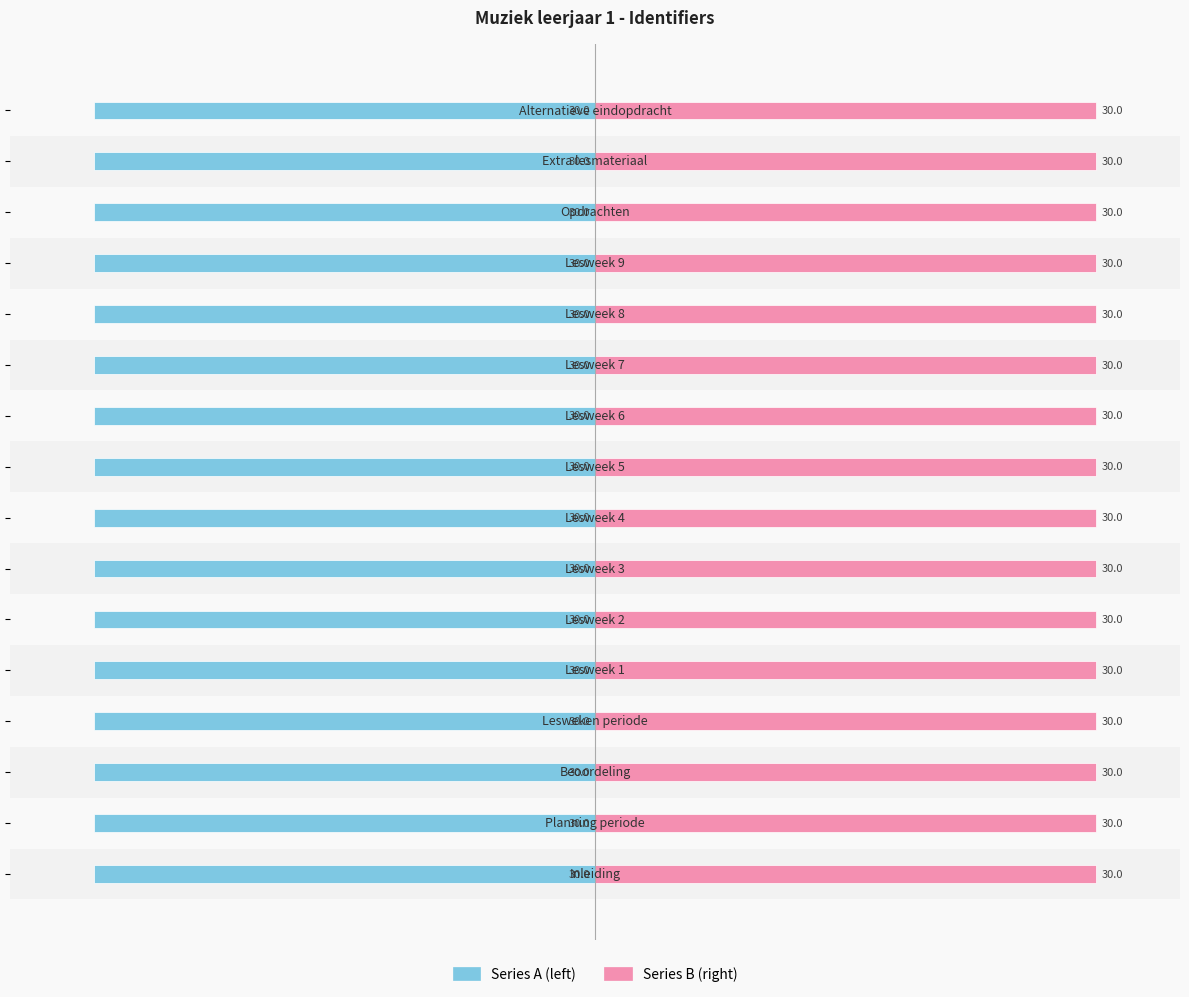

The Series B (right) series shows 16.3 at −30. True or false?

False